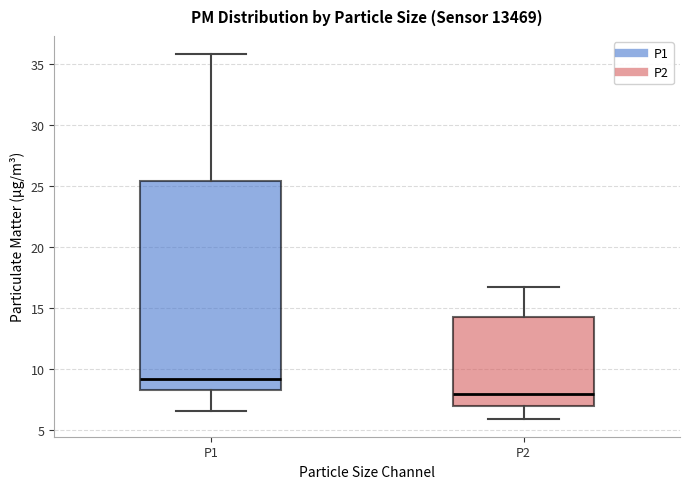

Where is the upper edge of the box for P1 on the y-axis? The values are not printed on the chart, so give them approximately, as read against the axis.

25.5